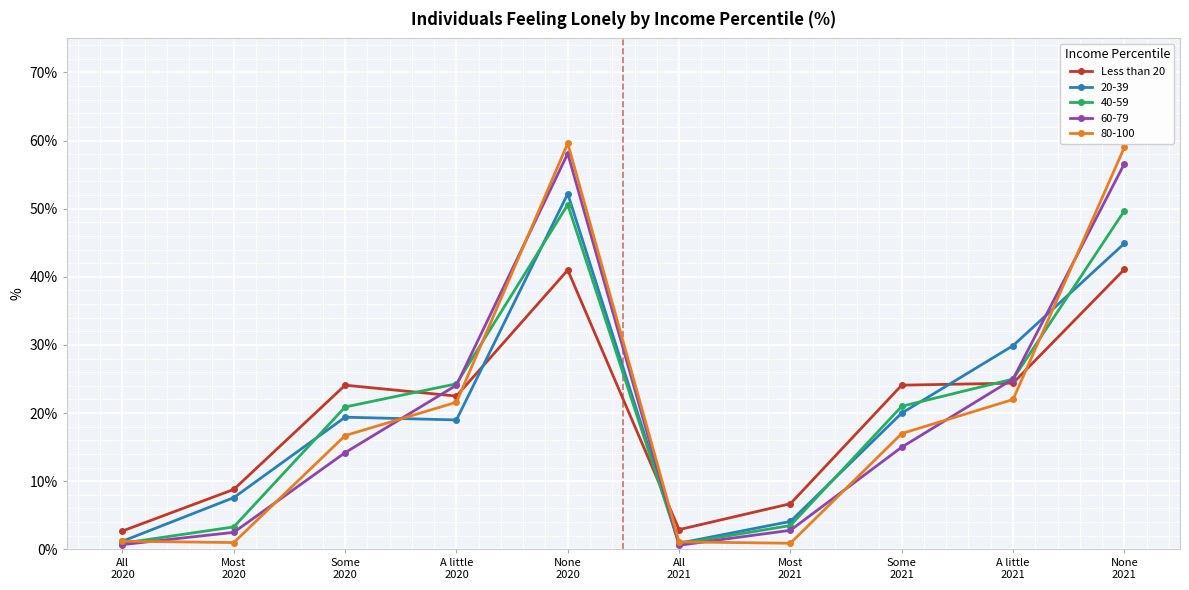

Which series has the largest range (max minus min)?

80-100